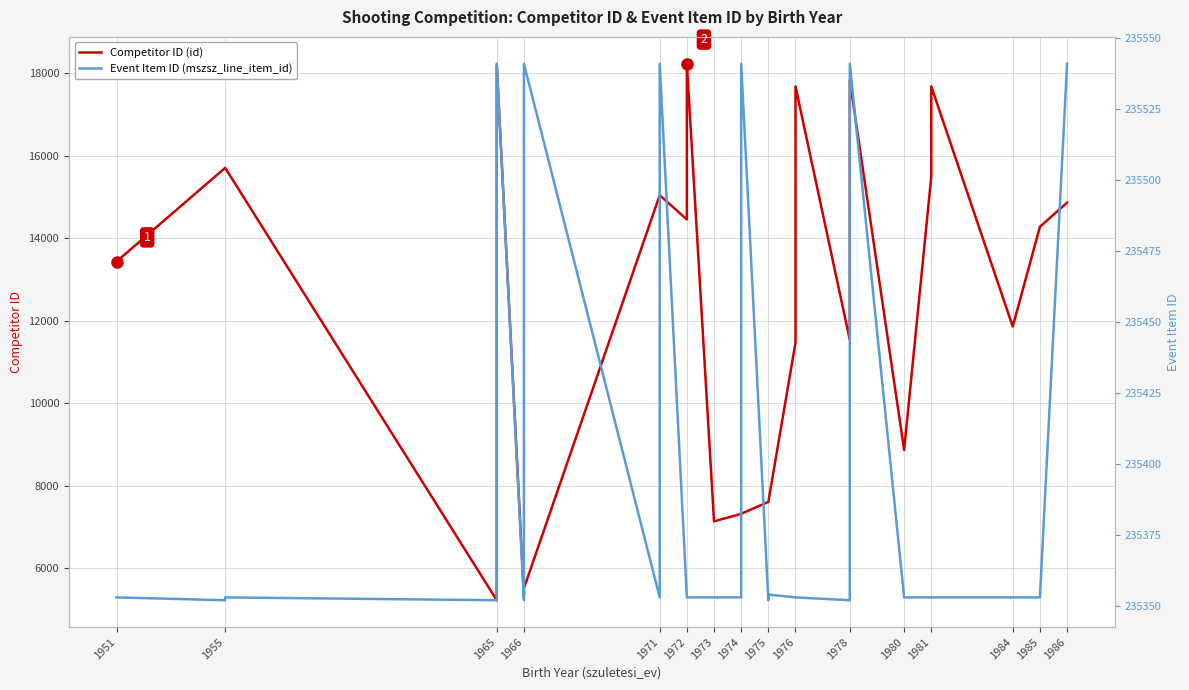

What are all the series names shown in the legend?

Competitor ID (id), Event Item ID (mszsz_line_item_id)